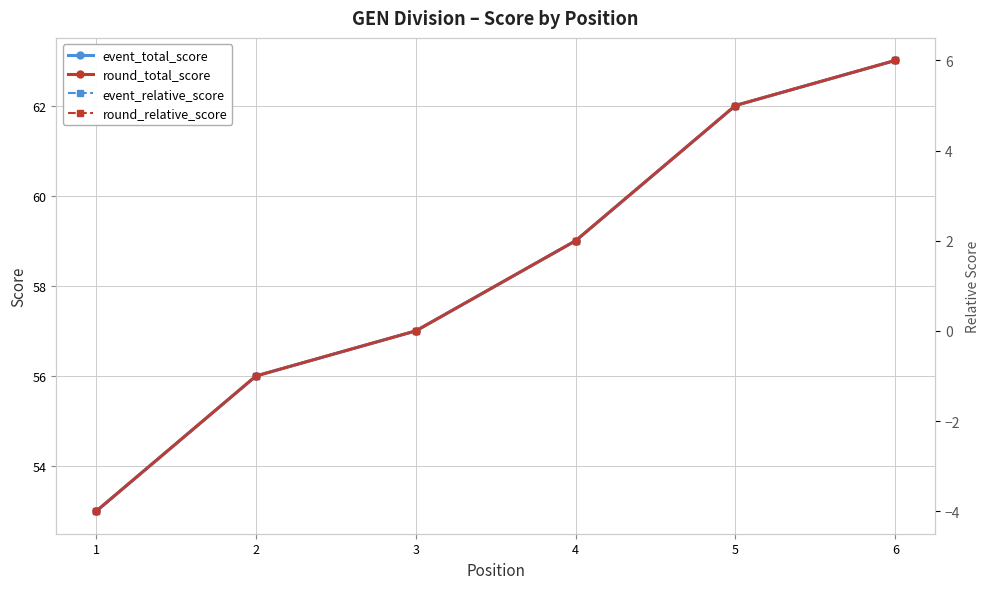

True or false: event_total_score and round_relative_score intersect in this chart.

False